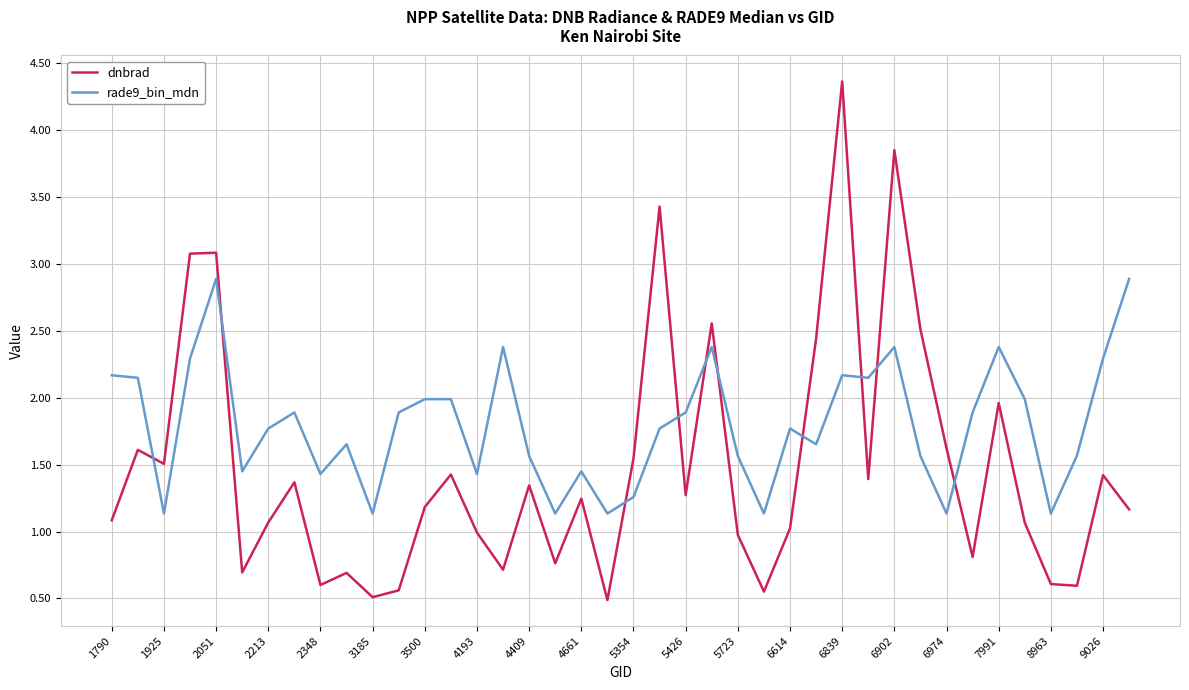

Which series has the largest total across all categories?

rade9_bin_mdn